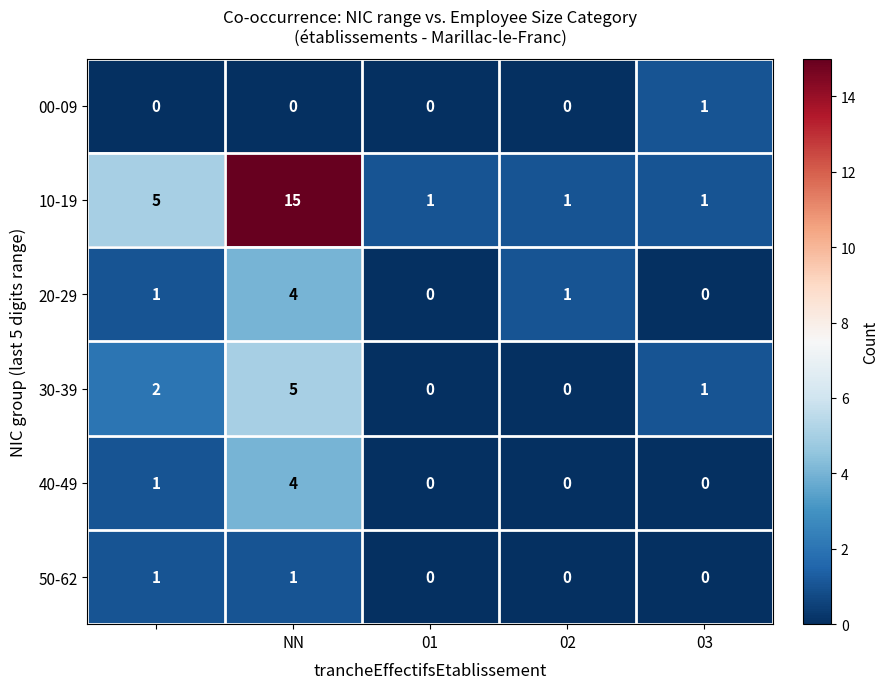

What is the sum of all 30-39 values?

8